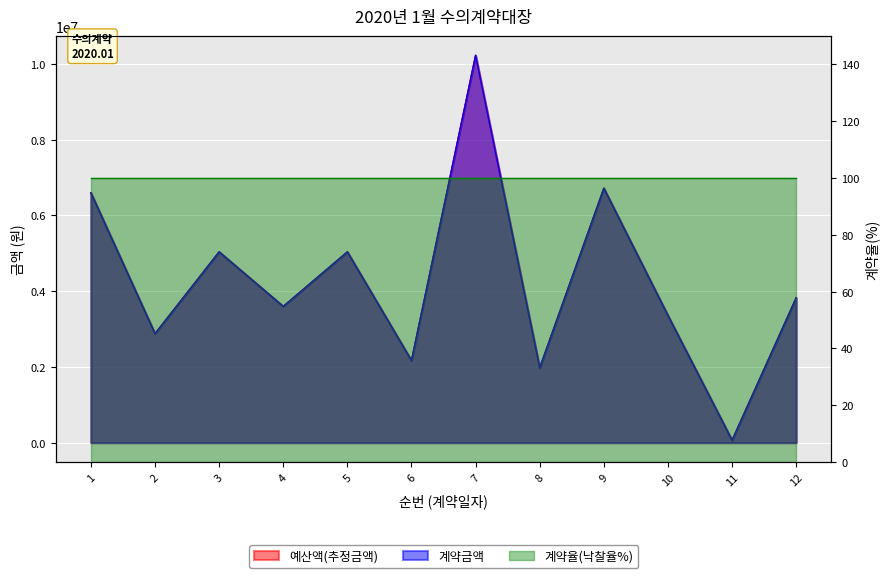

The 계약금액 series shows 1082608 at 12. True or false?

False